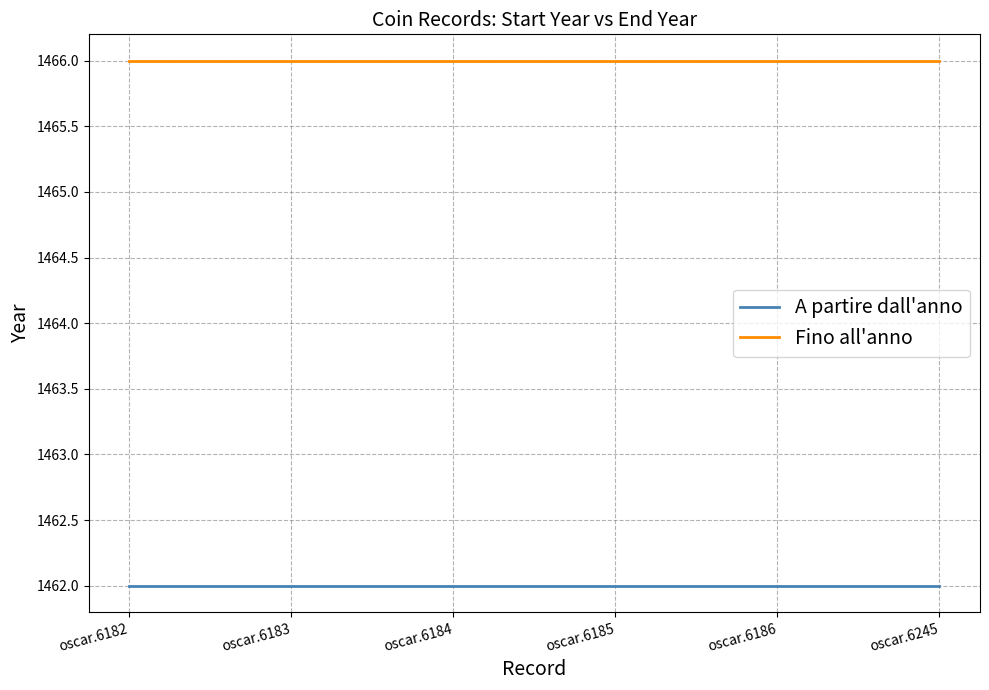

What is the sum of all Fino all'anno values?

8796